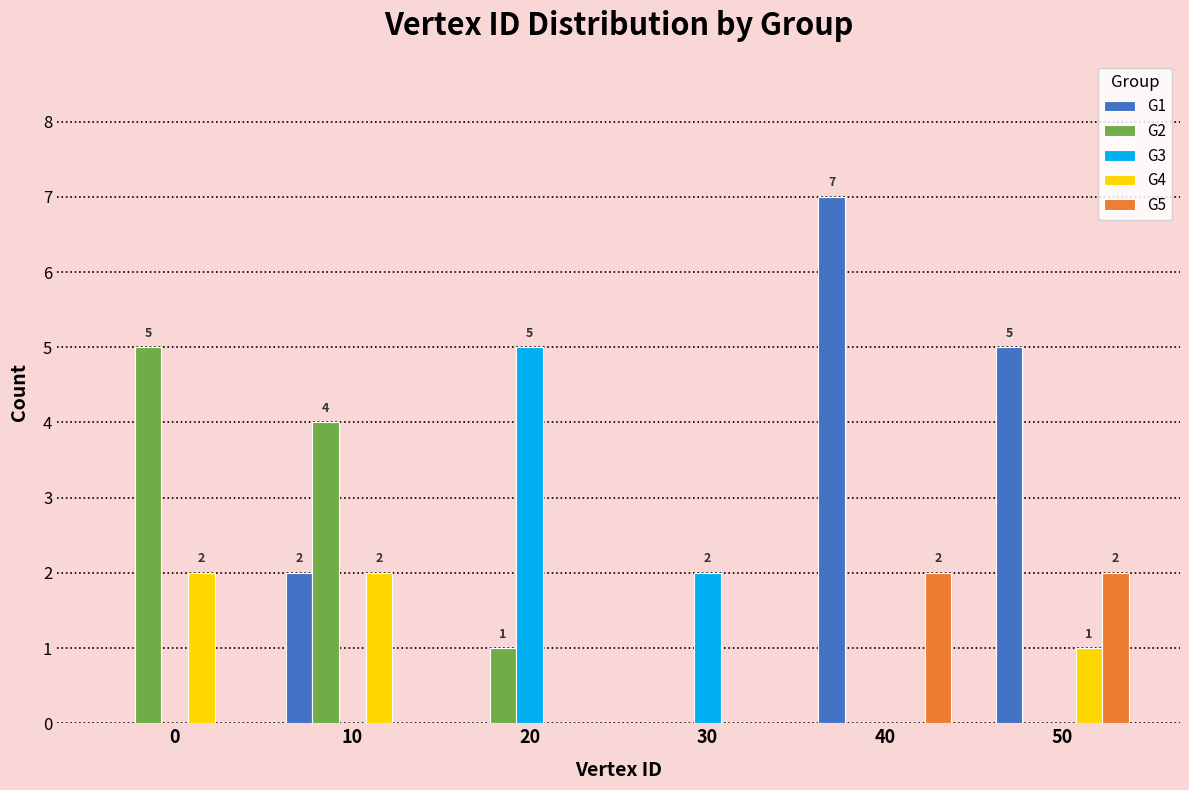

Reading left to right, what are all the values shown in this chart?

G1: 0=0	10=2	20=0	30=0	40=7	50=5
G2: 0=5	10=4	20=1	30=0	40=0	50=0
G3: 0=0	10=0	20=5	30=2	40=0	50=0
G4: 0=2	10=2	20=0	30=0	40=0	50=1
G5: 0=0	10=0	20=0	30=0	40=2	50=2